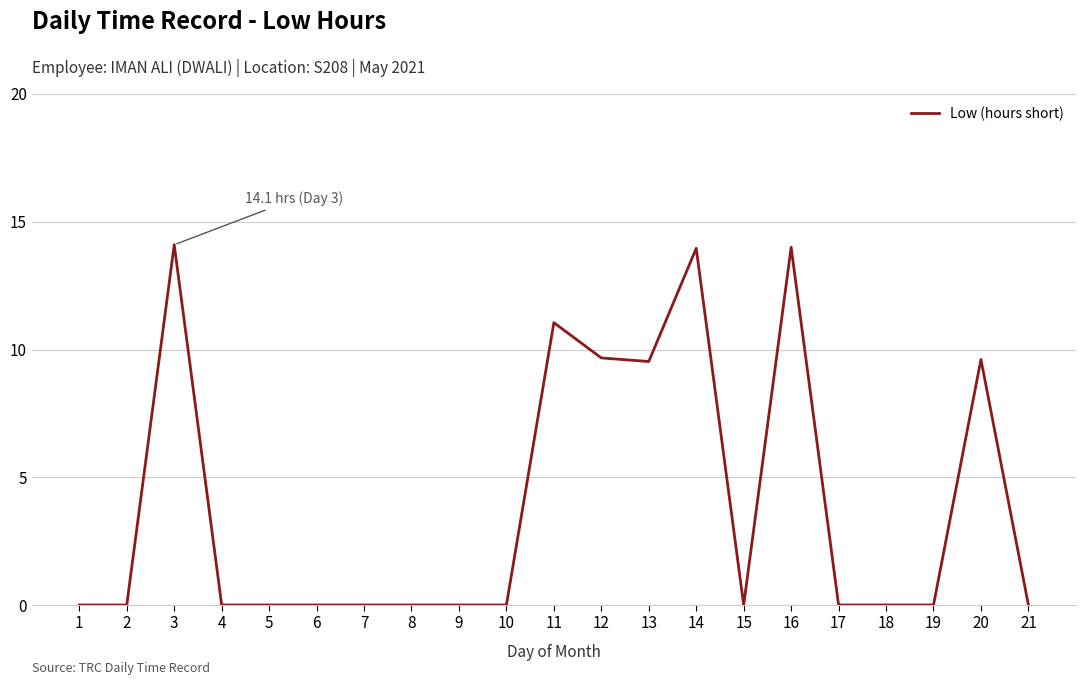

Approximately how many times larger is the value at 11 compared to 16?

0.8